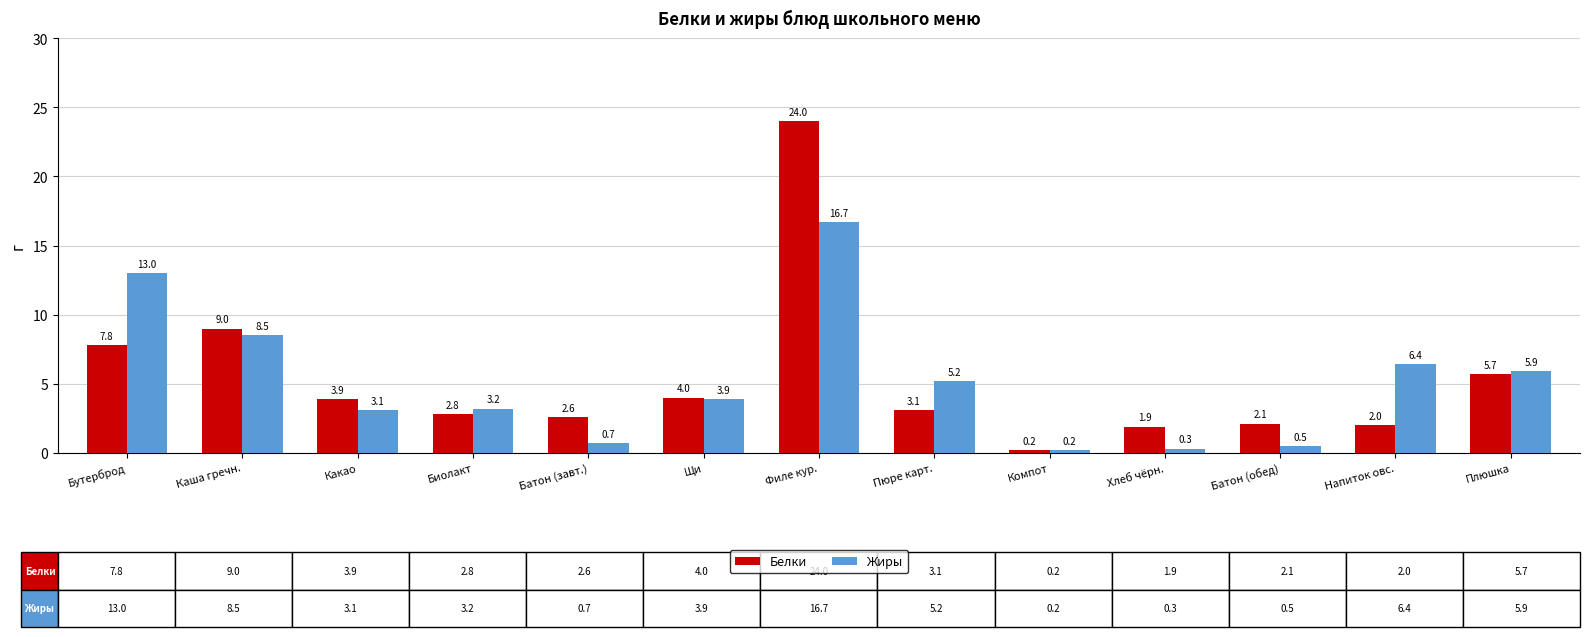

Reading left to right, list all the values displayed in this chart.

Белки: Бутерброд=7.8	Каша гречн.=9.0	Какао=3.9	Биолакт=2.8	Батон (завт.)=2.6	Щи=4.0	Филе кур.=24.0	Пюре карт.=3.1	Компот=0.2	Хлеб чёрн.=1.9	Батон (обед)=2.1	Напиток овс.=2.0	Плюшка=5.7
Жиры: Бутерброд=13.0	Каша гречн.=8.5	Какао=3.1	Биолакт=3.2	Батон (завт.)=0.7	Щи=3.9	Филе кур.=16.7	Пюре карт.=5.2	Компот=0.2	Хлеб чёрн.=0.3	Батон (обед)=0.5	Напиток овс.=6.4	Плюшка=5.9